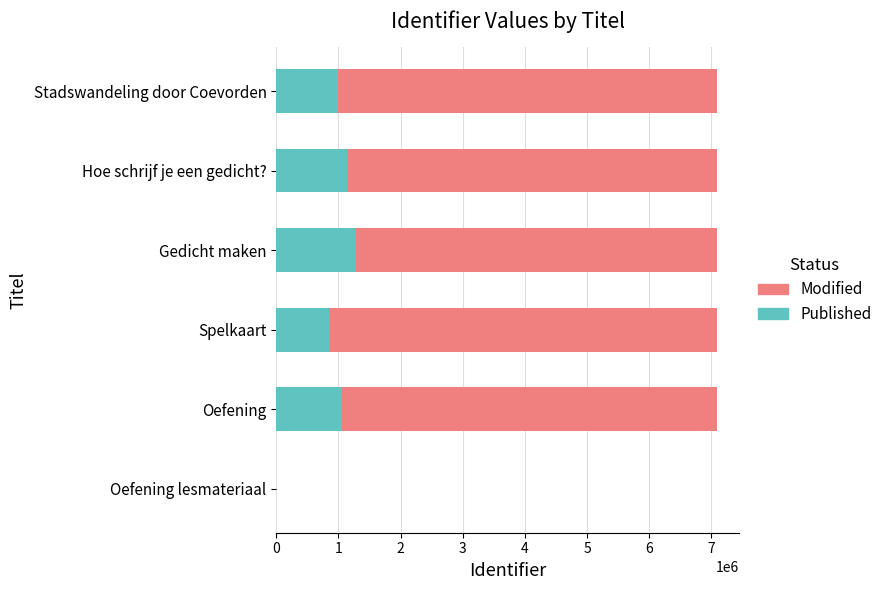

True or false: Published has a value of 1276468 at Gedicht maken.

True